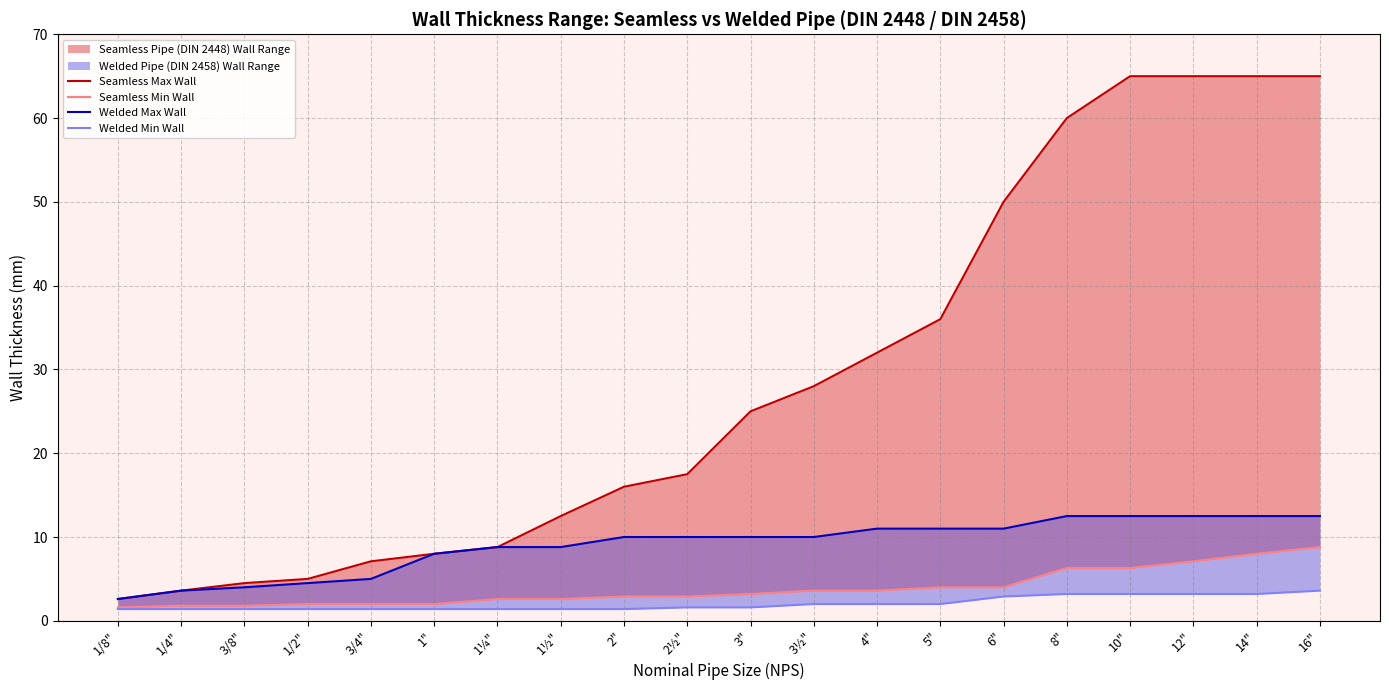

Reading right to left, list all the values displayed in this chart.

Seamless Max Wall: 16"=65.0	14"=65.0	12"=65.0	10"=65.0	8"=60.0	6"=50.0	5"=36.0	4"=32.0	3½"=28.0	3"=25.0	2½"=17.5	2"=16.0	1½"=12.5	1¼"=8.8	1"=8.0	3/4"=7.1	1/2"=5.0	3/8"=4.5	1/4"=3.6	1/8"=2.6
Seamless Min Wall: 16"=8.8	14"=8.0	12"=7.1	10"=6.3	8"=6.3	6"=4.0	5"=4.0	4"=3.6	3½"=3.6	3"=3.2	2½"=2.9	2"=2.9	1½"=2.6	1¼"=2.6	1"=2.0	3/4"=2.0	1/2"=2.0	3/8"=1.8	1/4"=1.8	1/8"=1.6
Welded Max Wall: 16"=12.5	14"=12.5	12"=12.5	10"=12.5	8"=12.5	6"=11.0	5"=11.0	4"=11.0	3½"=10.0	3"=10.0	2½"=10.0	2"=10.0	1½"=8.8	1¼"=8.8	1"=8.0	3/4"=5.0	1/2"=4.5	3/8"=4.0	1/4"=3.6	1/8"=2.6
Welded Min Wall: 16"=3.6	14"=3.2	12"=3.2	10"=3.2	8"=3.2	6"=2.9	5"=2.0	4"=2.0	3½"=2.0	3"=1.6	2½"=1.6	2"=1.4	1½"=1.4	1¼"=1.4	1"=1.4	3/4"=1.4	1/2"=1.4	3/8"=1.4	1/4"=1.4	1/8"=1.4